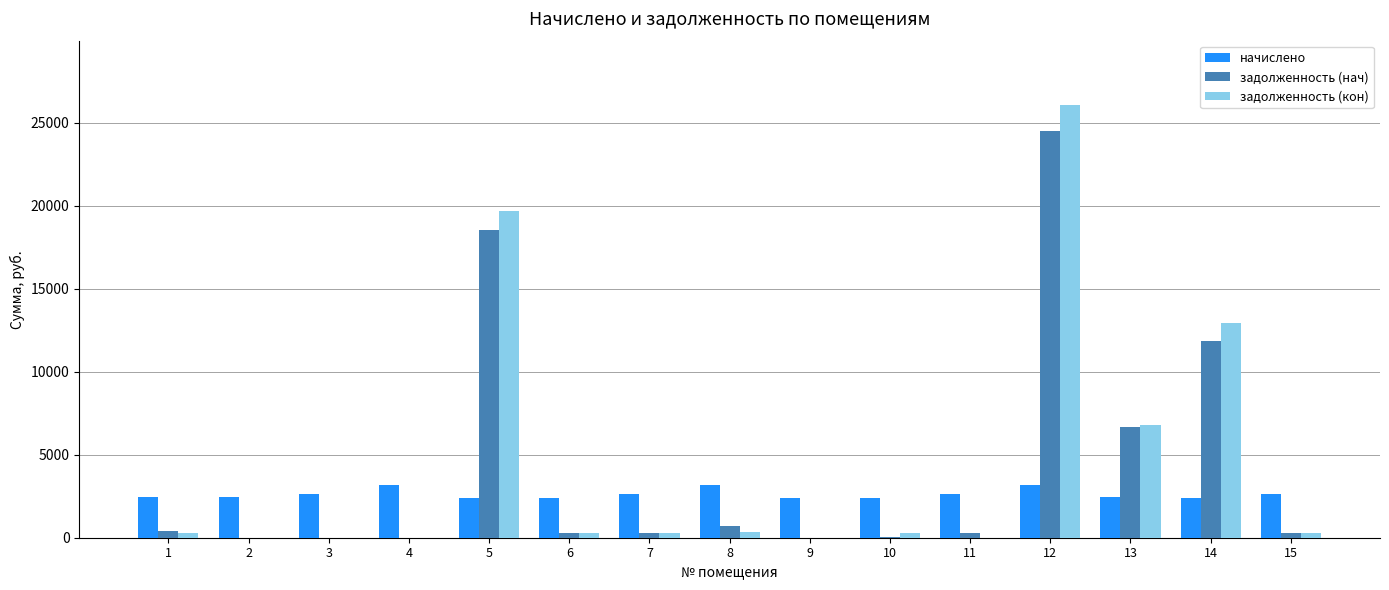

How many data points in задолженность (кон) are above 294?

8